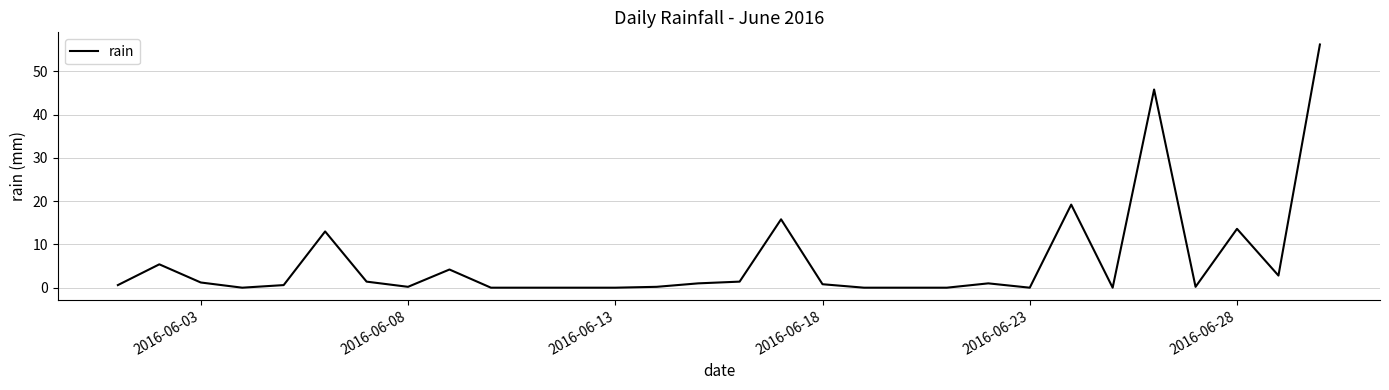

What is the greatest value displayed?

56.2